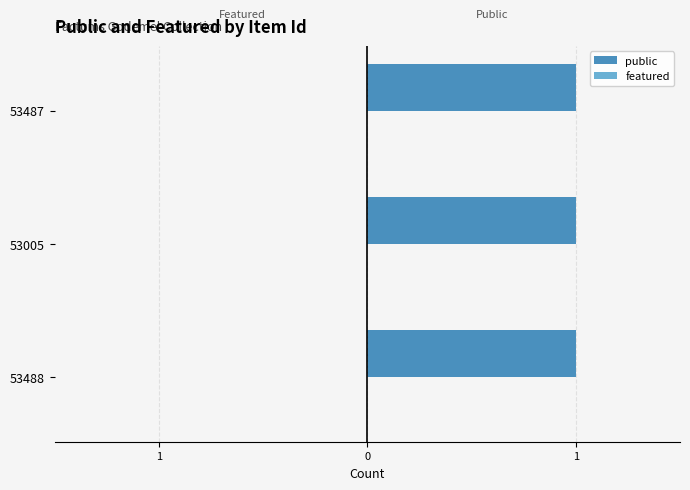

Is it true that featured equals 0 at 53487?

True